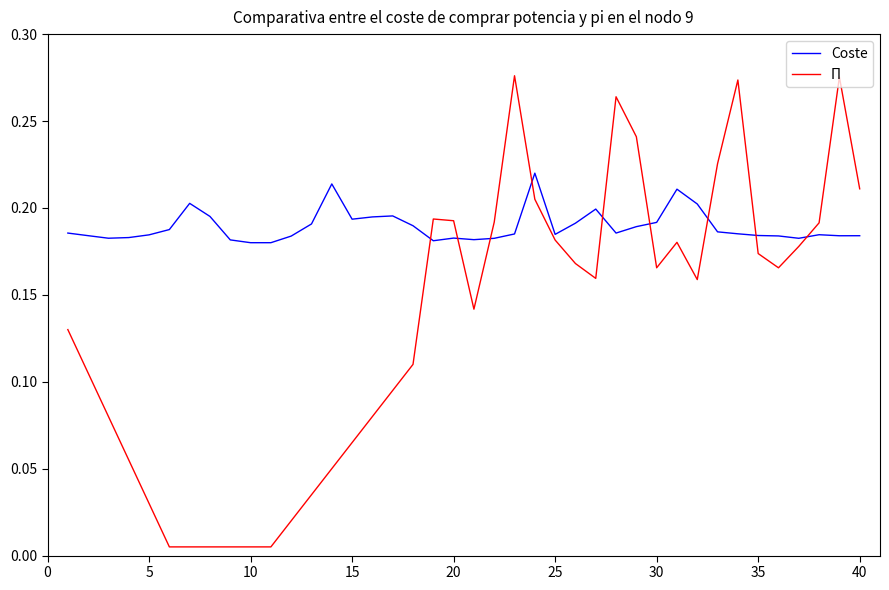

What is the sum of all Π values?

5.3